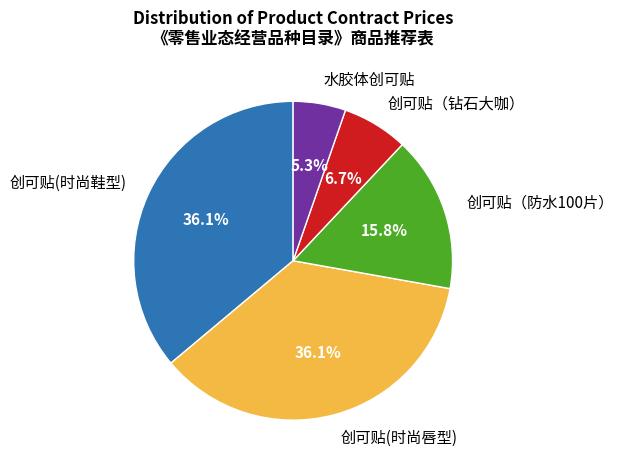

What percentage is the 水胶体创可贴 slice, to the nearest percent?

5%